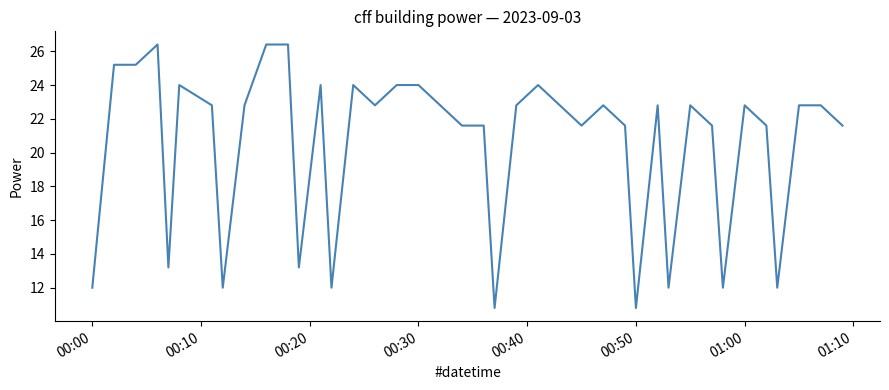

Count the number of values greater than 22.

23